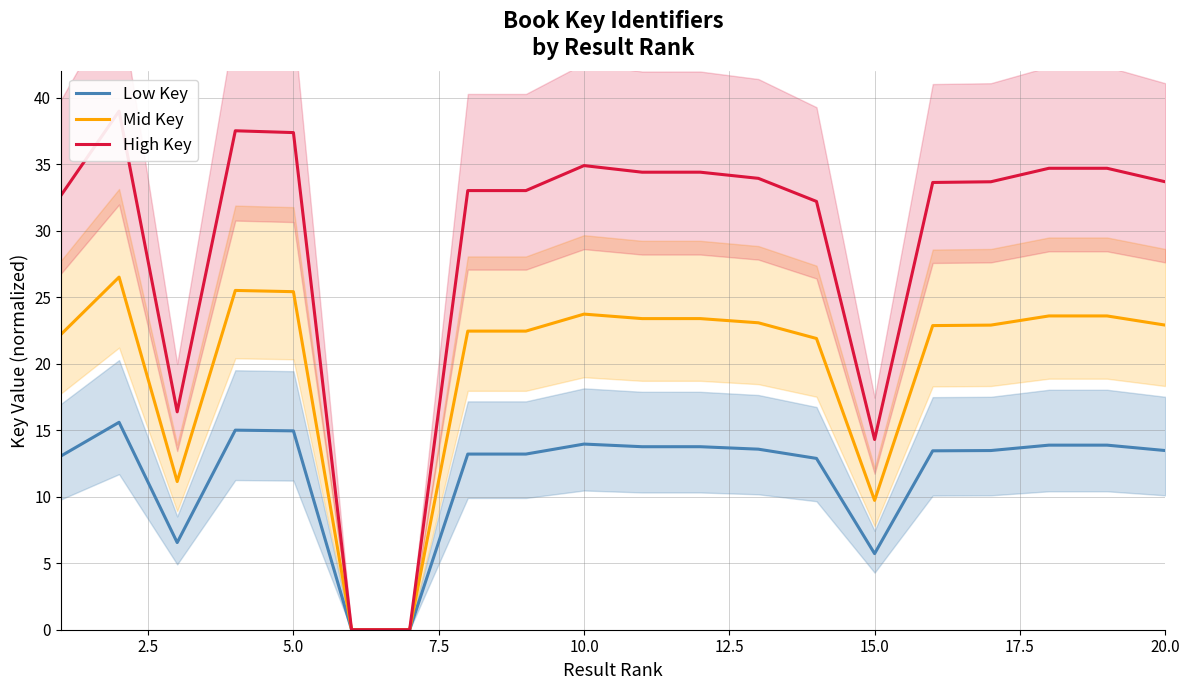

Which series has the largest total across all categories?

High Key